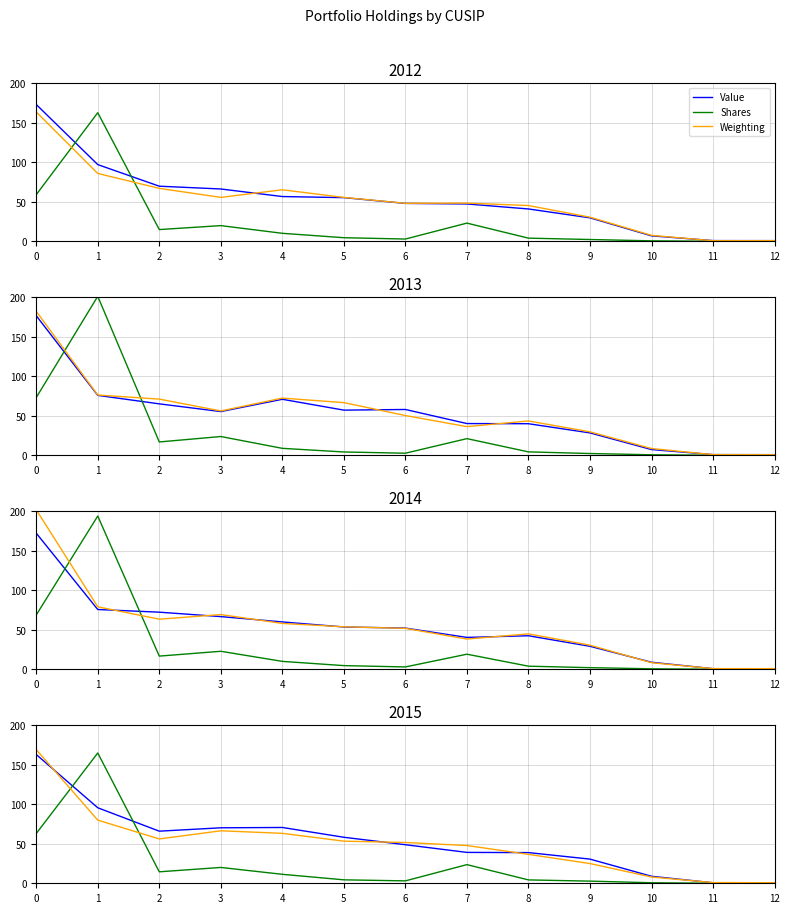

Where is the first local minimum for Weighting?

2